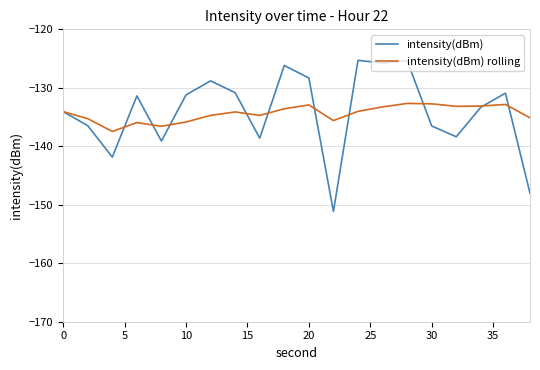

What is the greatest value displayed?

-125.3